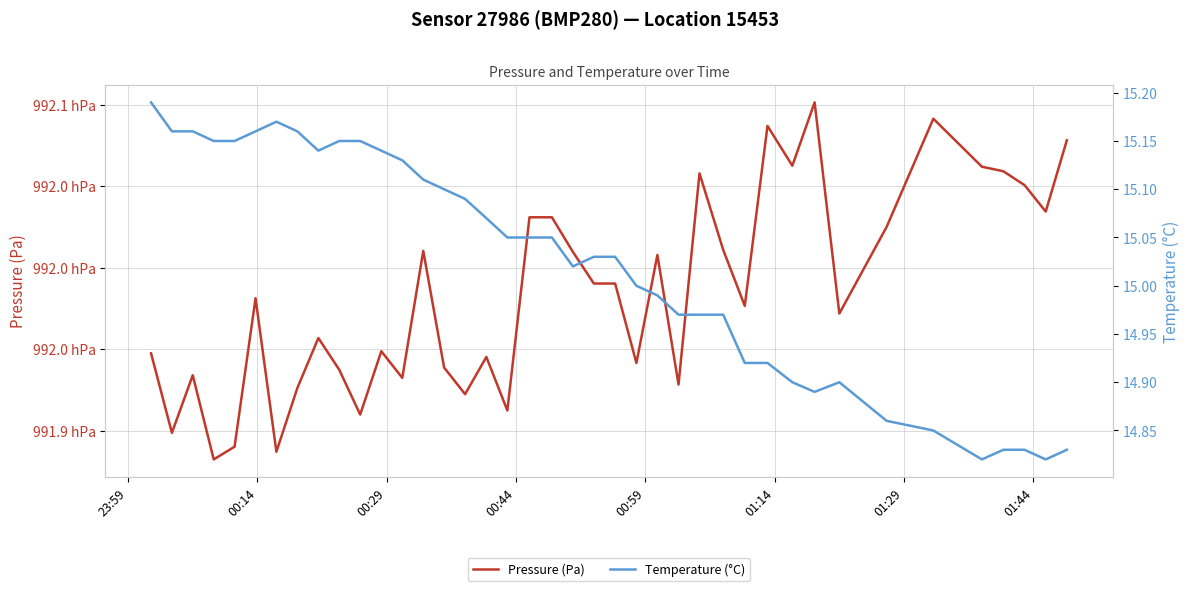

What is the sum of all Temperature (°C) values?

600.9